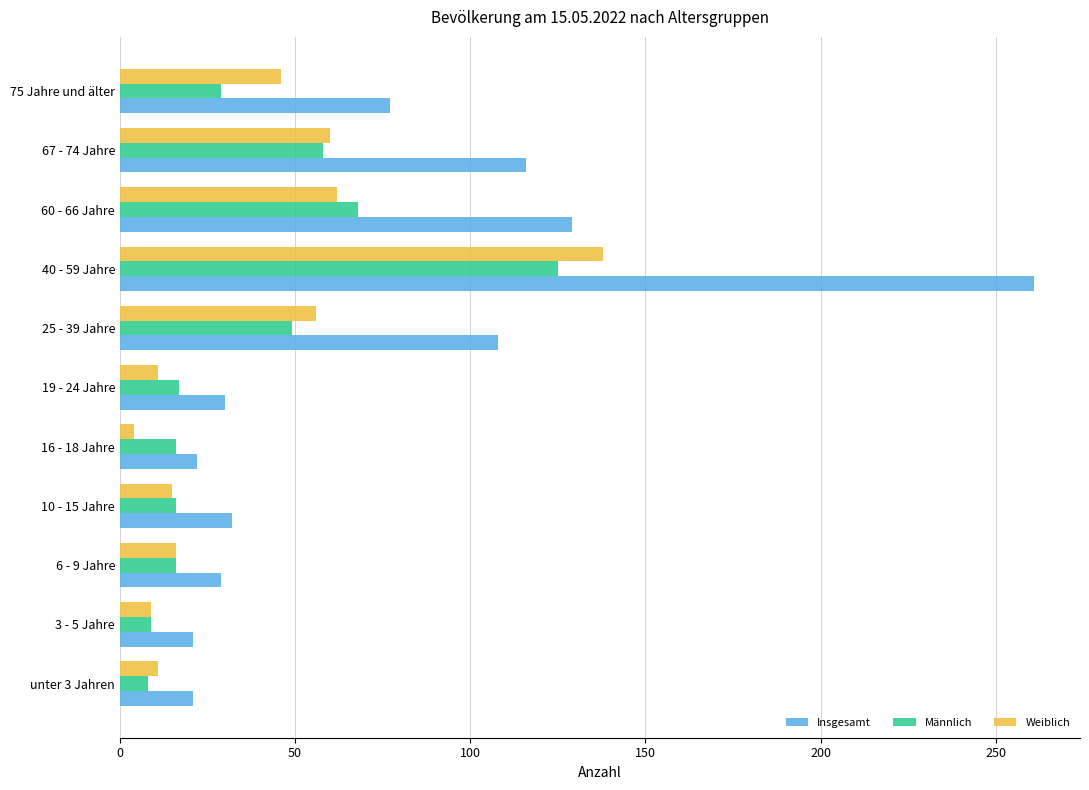

Which series has the largest range (max minus min)?

Insgesamt